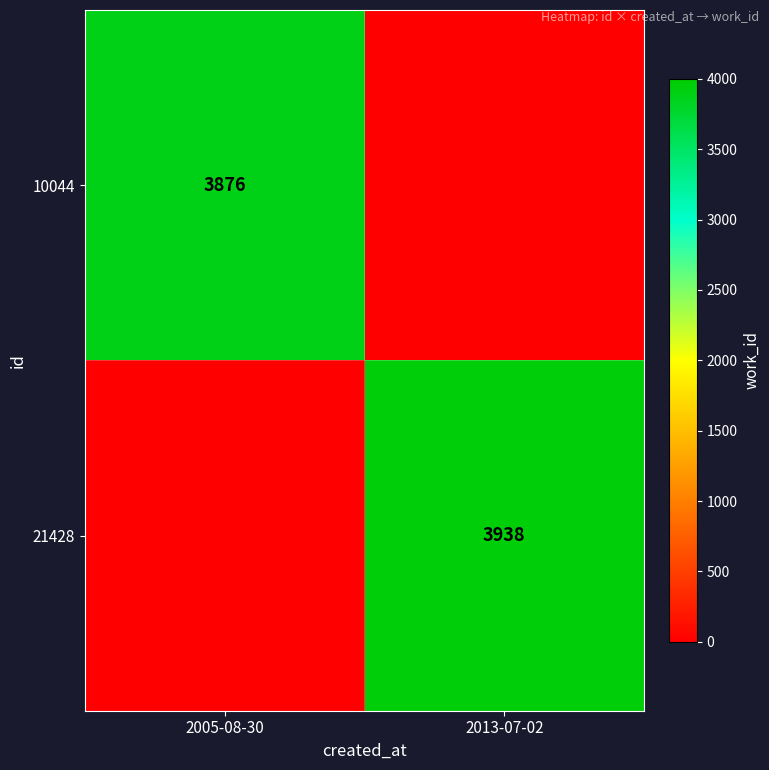

The 10044 series shows 3876 at 2005-08-30. True or false?

True